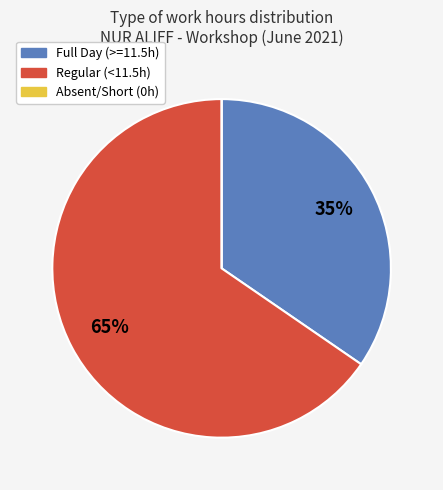

To the nearest percent, what is the average slice percentage?

33%